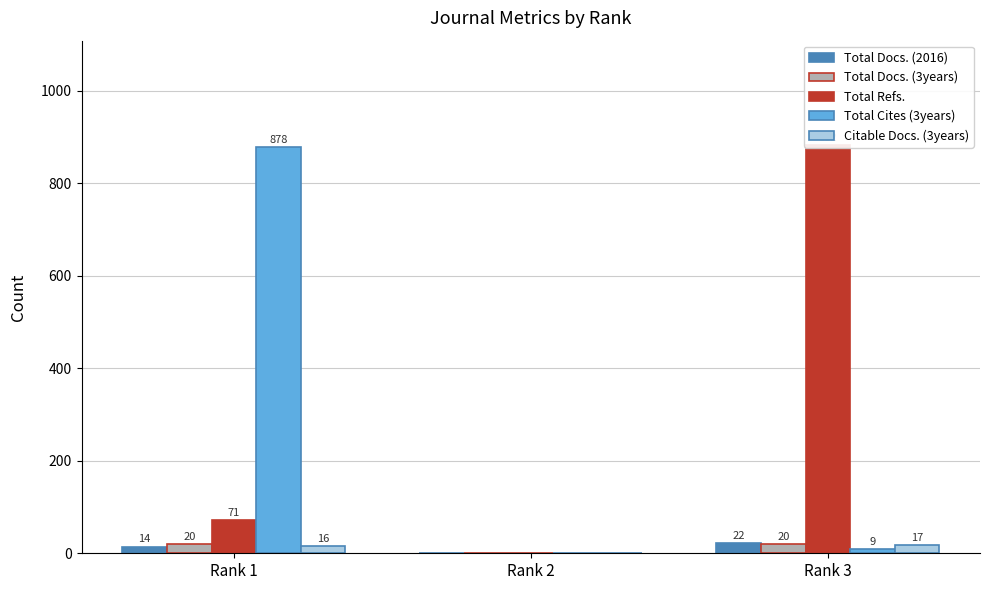

Reading right to left, list all the values displayed in this chart.

Total Docs. (2016): 22	0	14
Total Docs. (3years): 20	0	20
Total Refs.: 882	0	71
Total Cites (3years): 9	0	878
Citable Docs. (3years): 17	0	16